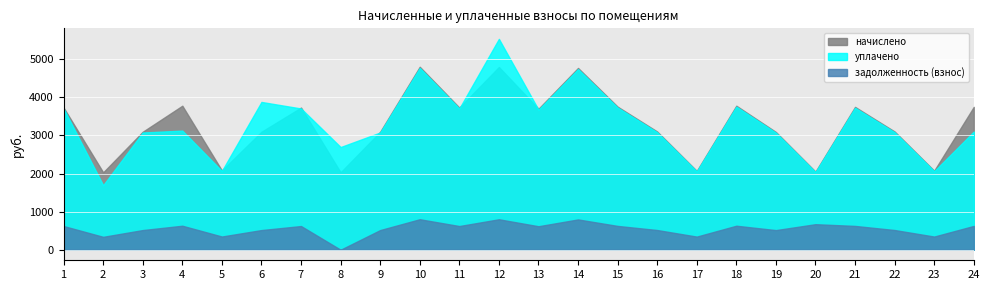

How many lines are shown in the chart?

3